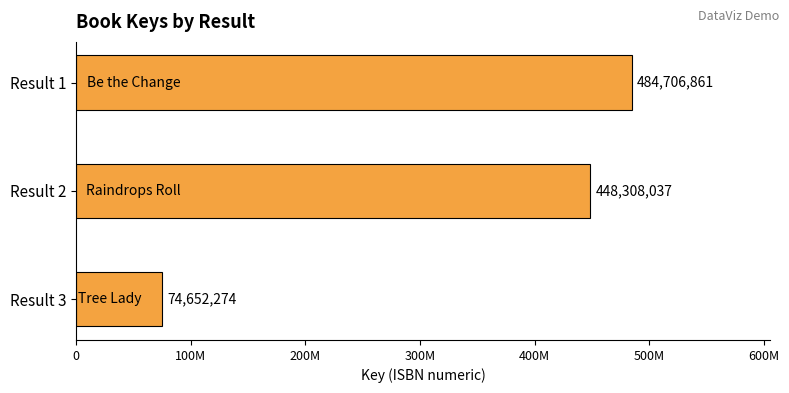

Does the chart contain any negative values?

No